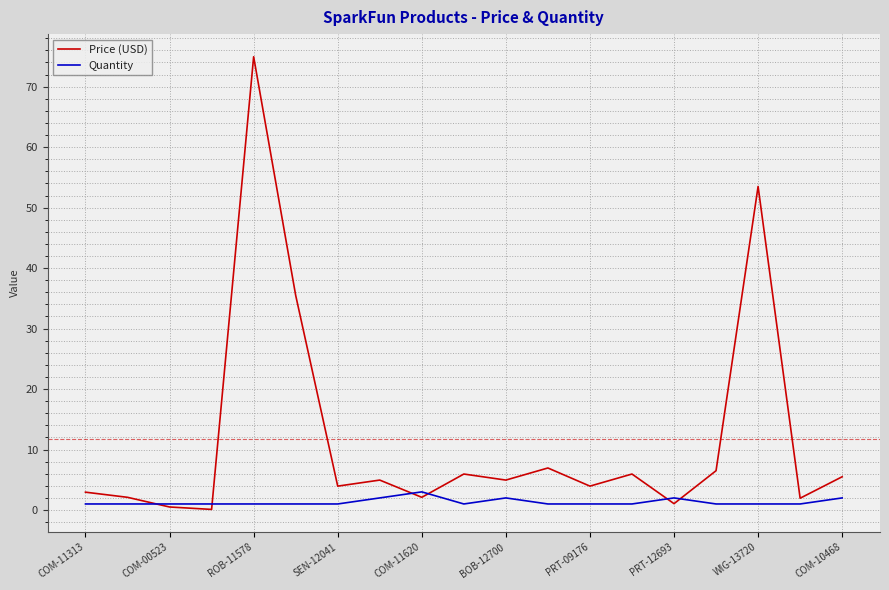

Rank the series by their average value, from lowest to highest.

Quantity, Price (USD)